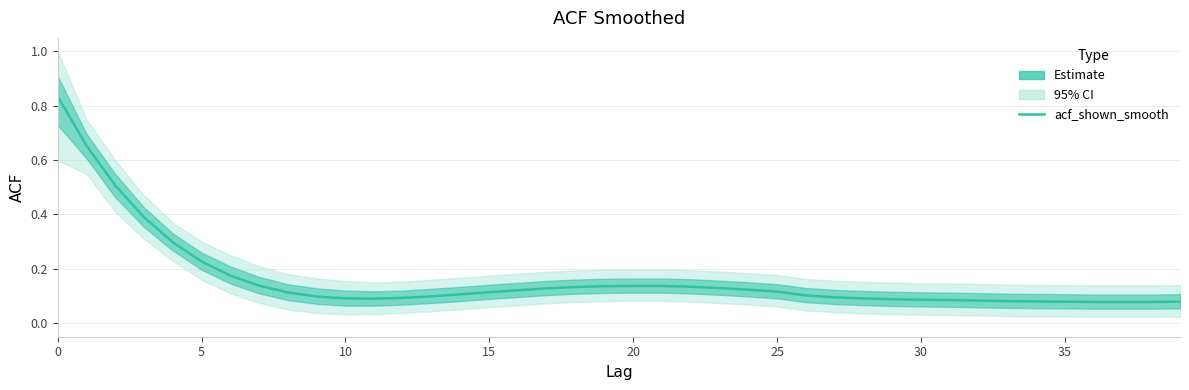

How many points are lower than both their immediate neighbors (excluding endpoints)?

1